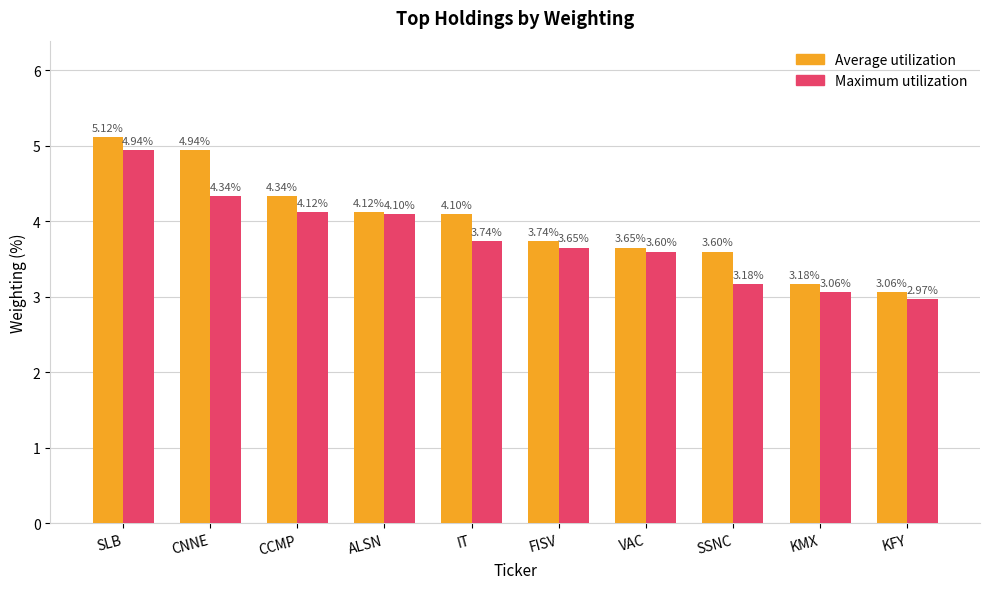

What is the sum of all Average utilization values?

39.9